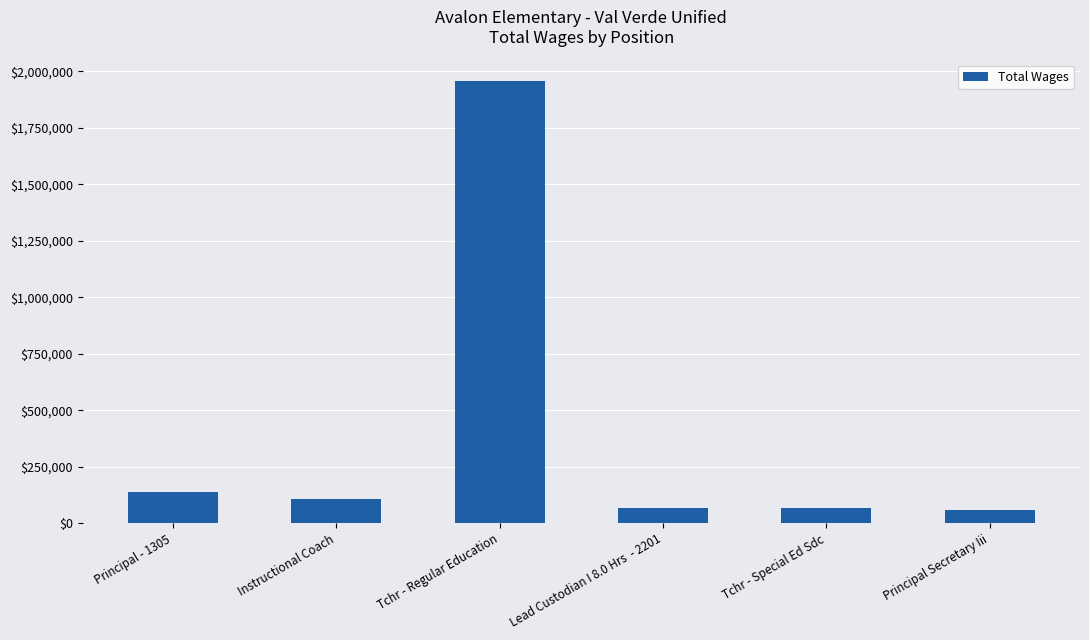

Where is the data nearest to the value 1007504?

Principal - 1305